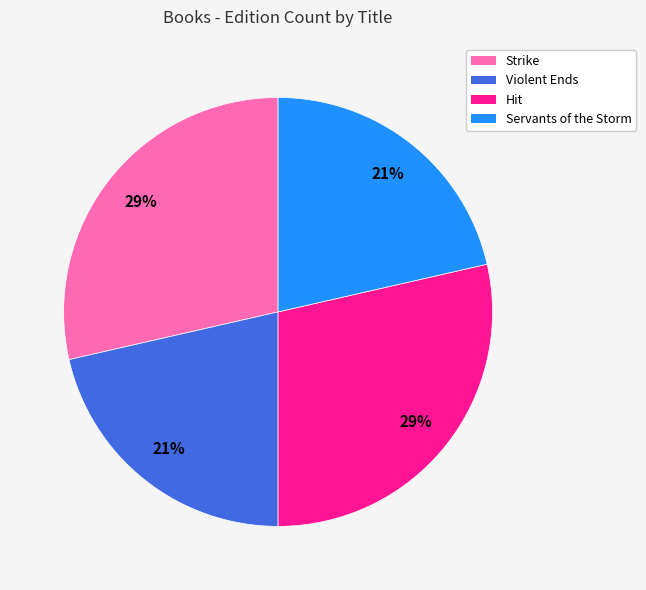

What is the ratio of the value at Hit to the value at Strike?

1.0